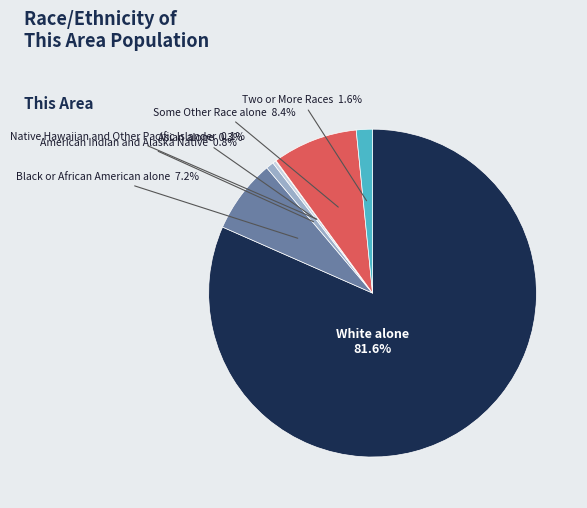

Do White alone and American Indian and Alaska Native together represent more than half of the pie?

Yes